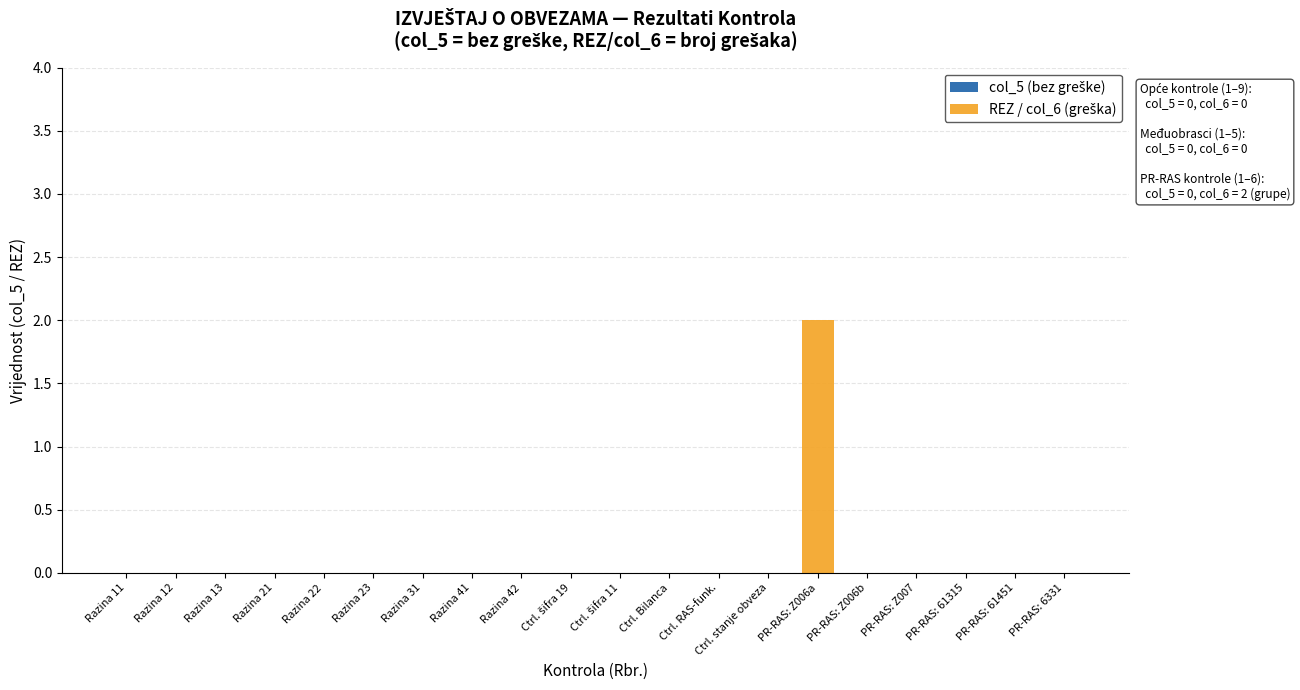

Is it true that the value at Razina 41 is 1?

False